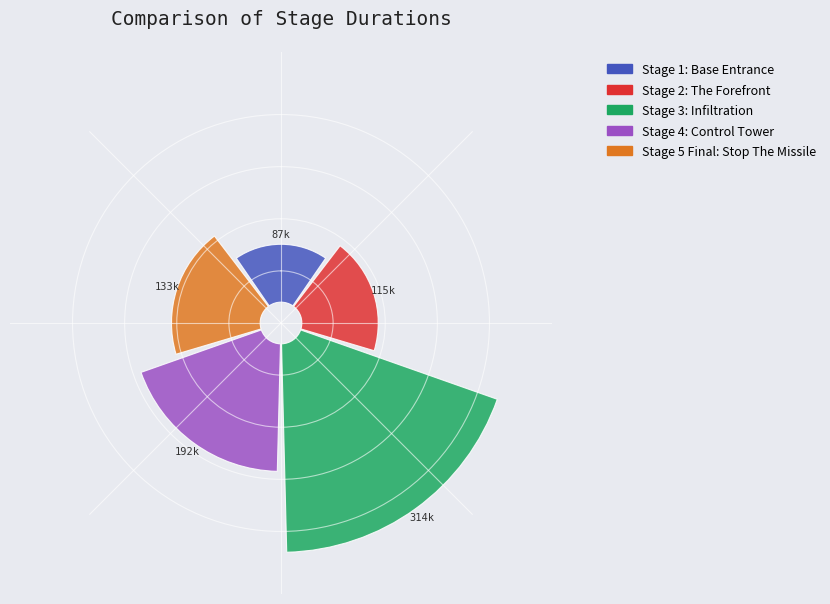

Which category has the smallest portion of the pie?

Stage 1: Base Entrance